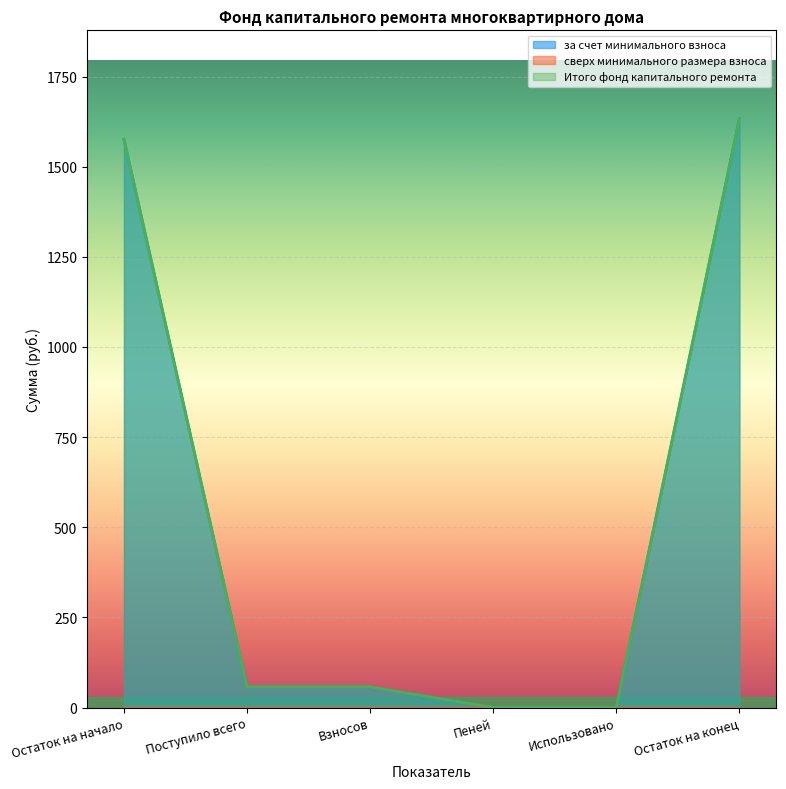

True or false: Итого фонд капитального ремонта has more than 1 interior local peaks.

False